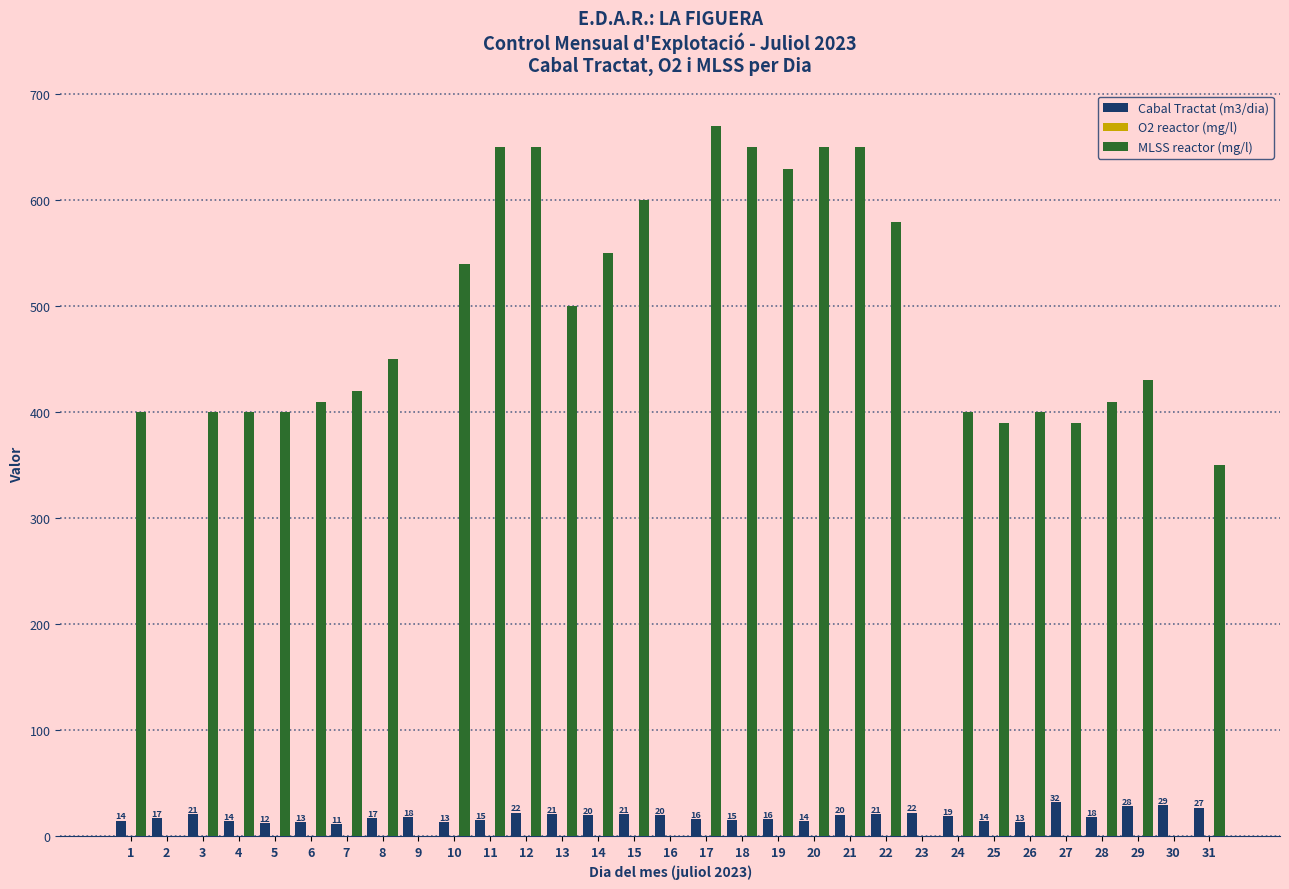

Which series has the largest total across all categories?

MLSS reactor (mg/l)